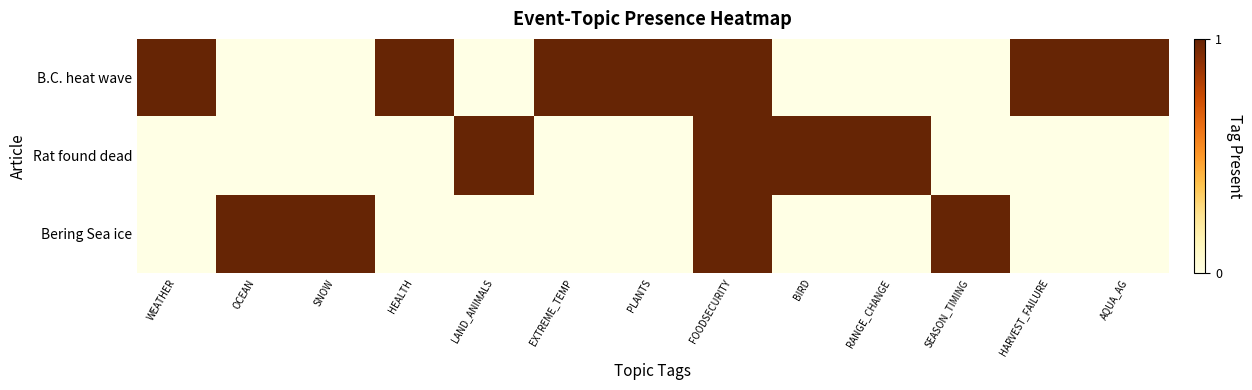

Reading right to left, what are all the values shown in this chart?

B.C. heat wave: AQUA_AG=1	HARVEST_FAILURE=1	SEASON_TIMING=0	RANGE_CHANGE=0	BIRD=0	FOODSECURITY=1	PLANTS=1	EXTREME_TEMP=1	LAND_ANIMALS=0	HEALTH=1	SNOW=0	OCEAN=0	WEATHER=1
Rat found dead: AQUA_AG=0	HARVEST_FAILURE=0	SEASON_TIMING=0	RANGE_CHANGE=1	BIRD=1	FOODSECURITY=1	PLANTS=0	EXTREME_TEMP=0	LAND_ANIMALS=1	HEALTH=0	SNOW=0	OCEAN=0	WEATHER=0
Bering Sea ice: AQUA_AG=0	HARVEST_FAILURE=0	SEASON_TIMING=1	RANGE_CHANGE=0	BIRD=0	FOODSECURITY=1	PLANTS=0	EXTREME_TEMP=0	LAND_ANIMALS=0	HEALTH=0	SNOW=1	OCEAN=1	WEATHER=0